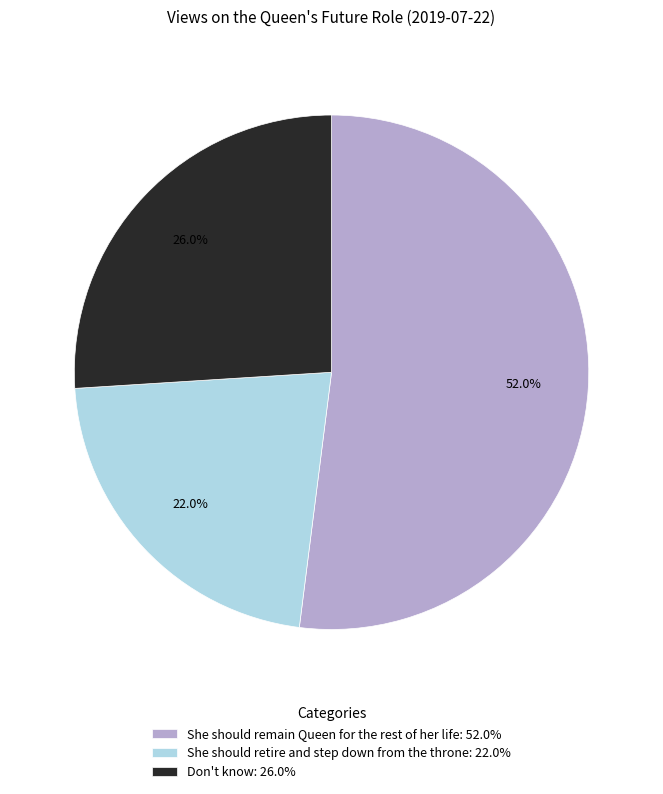

What percentage is NOT represented by Don't know?

74.0%